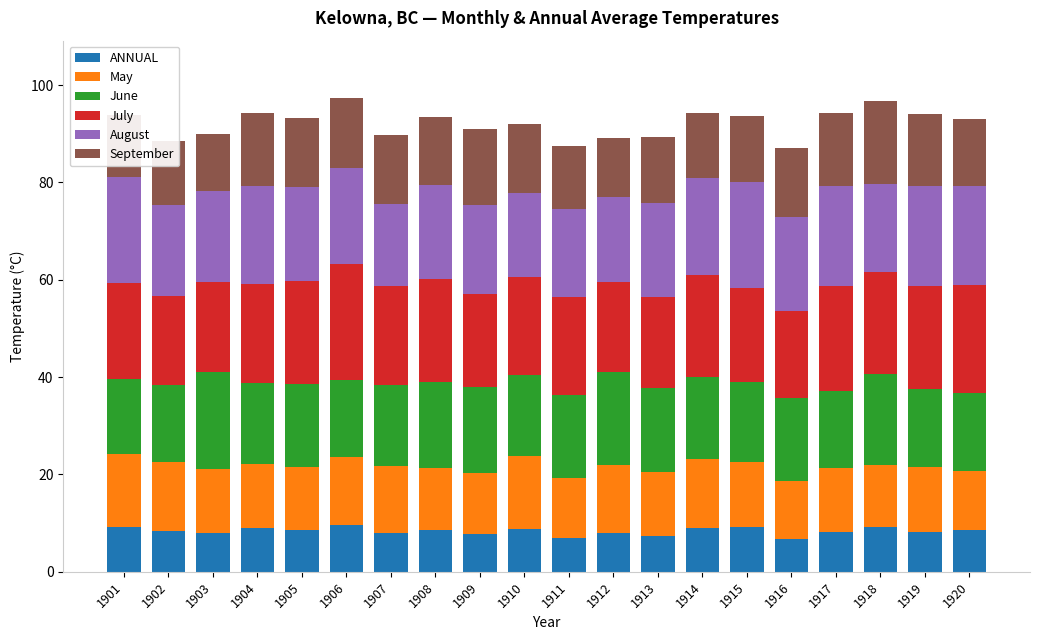

True or false: ANNUAL has a value of 10.9 at 1913.

False